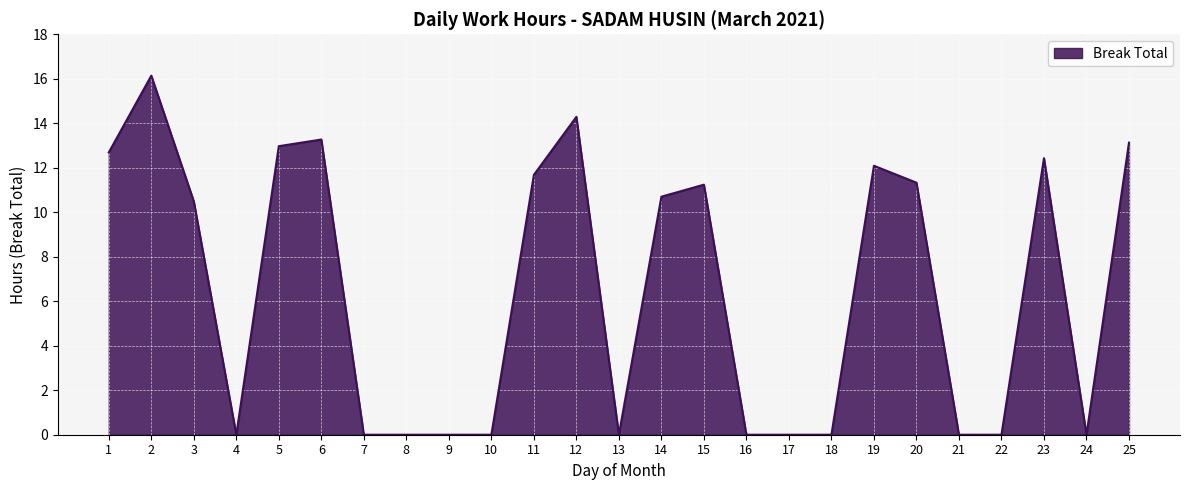

What is the change in value from 20 to 23?

+1.1